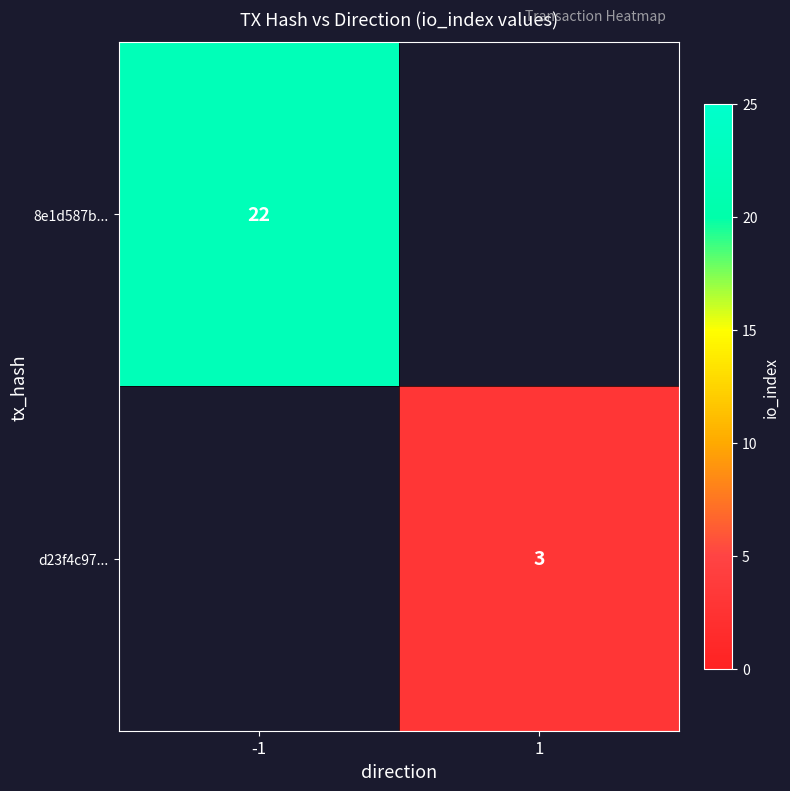

Is it true that d23f4c97... equals 1 at 1?

False